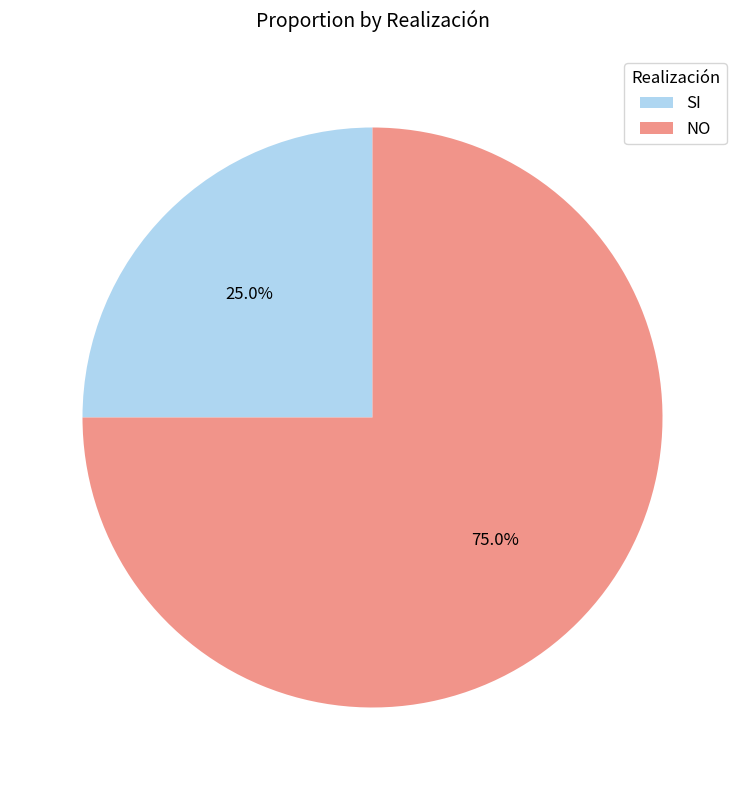

Rank the categories by value from highest to lowest.

NO, SI